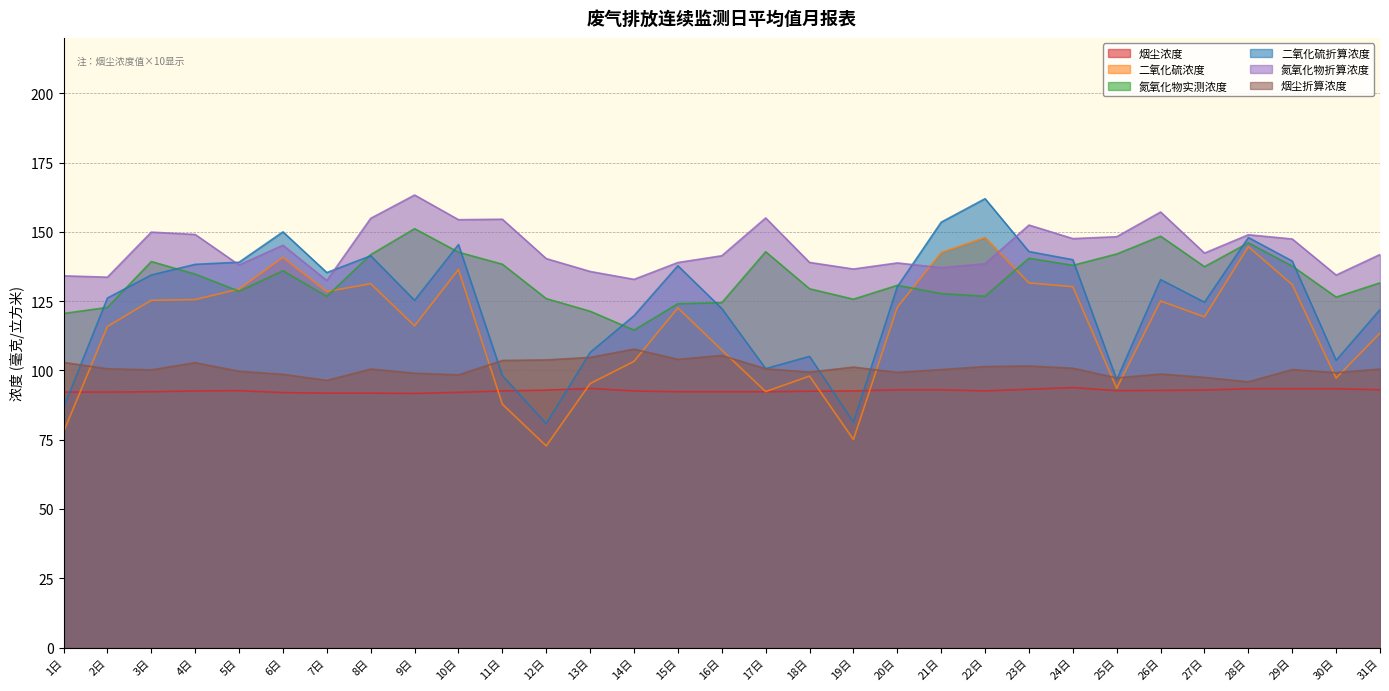

Rank the series by their maximum value, from lowest to highest.

烟尘浓度, 烟尘折算浓度, 二氧化硫浓度, 氮氧化物实测浓度, 二氧化硫折算浓度, 氮氧化物折算浓度